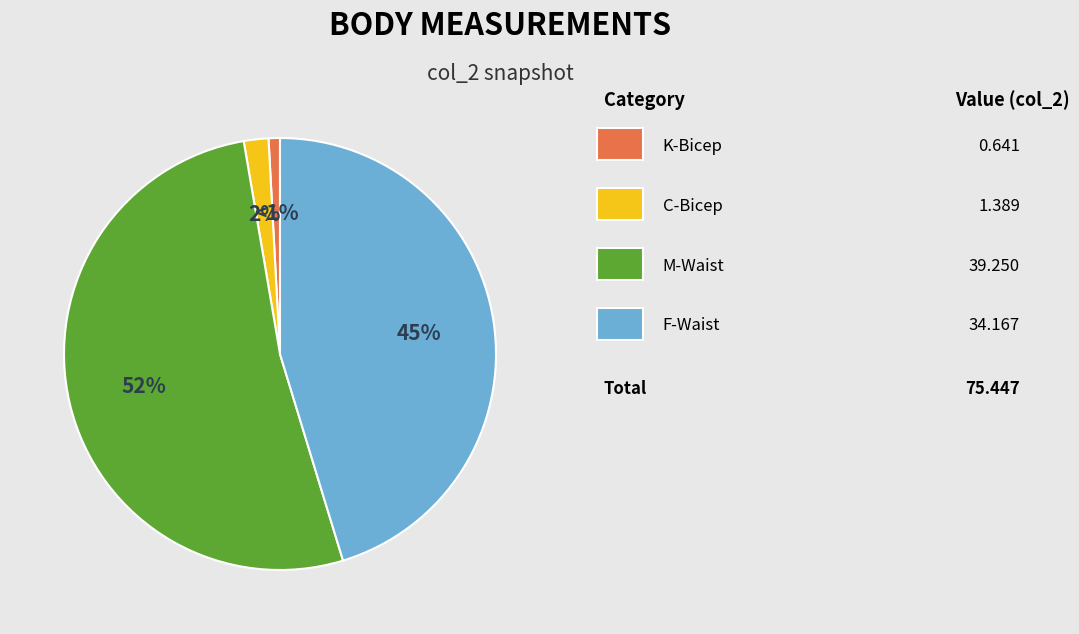

To the nearest percent, what is the difference between the largest and smallest slice percentages?

51%